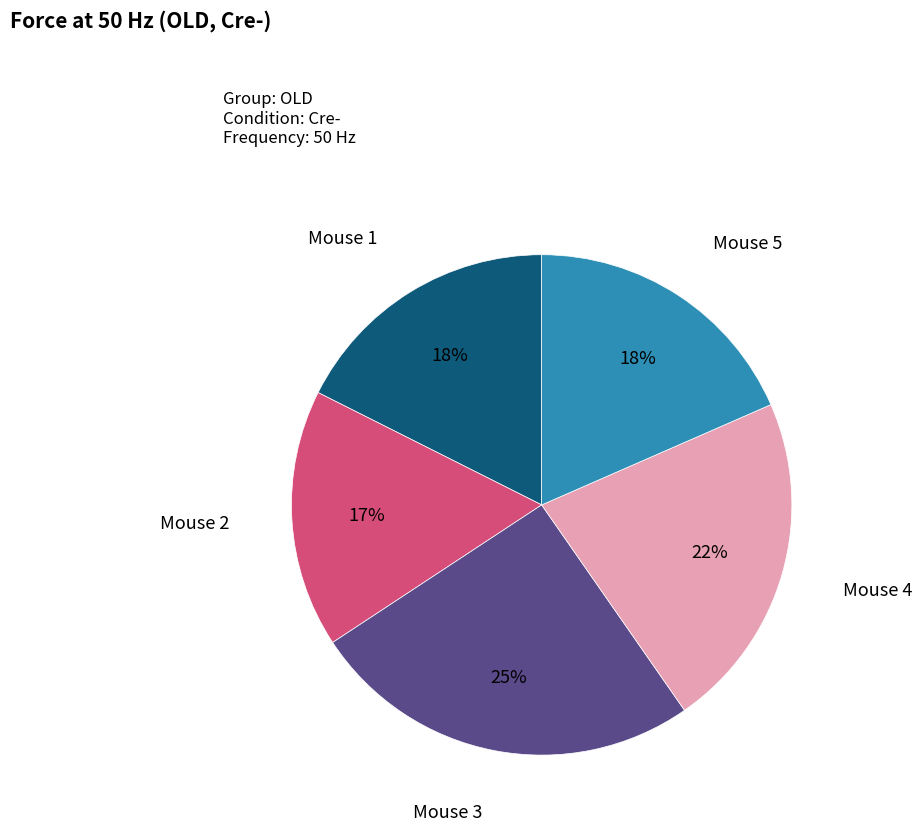

Is the sum of Mouse 4 and Mouse 2 greater than half?

No